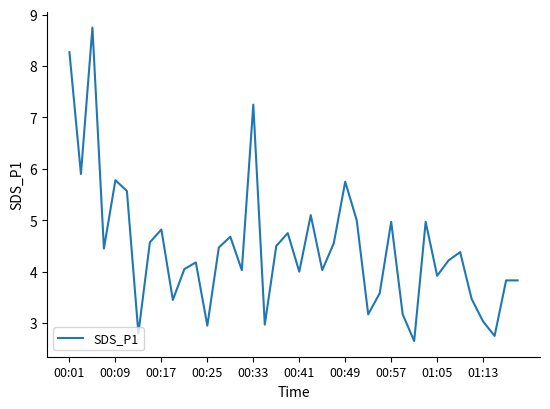

What is the difference between the maximum and minimum values?

6.1